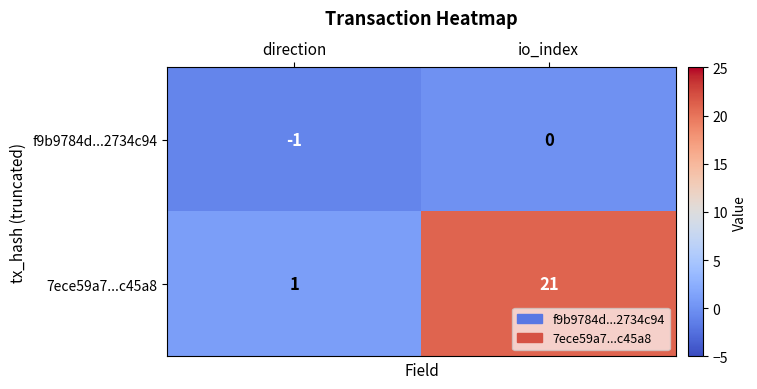

What is the difference between the maximum and minimum values in the 7ece59a7...c45a8 series?

20